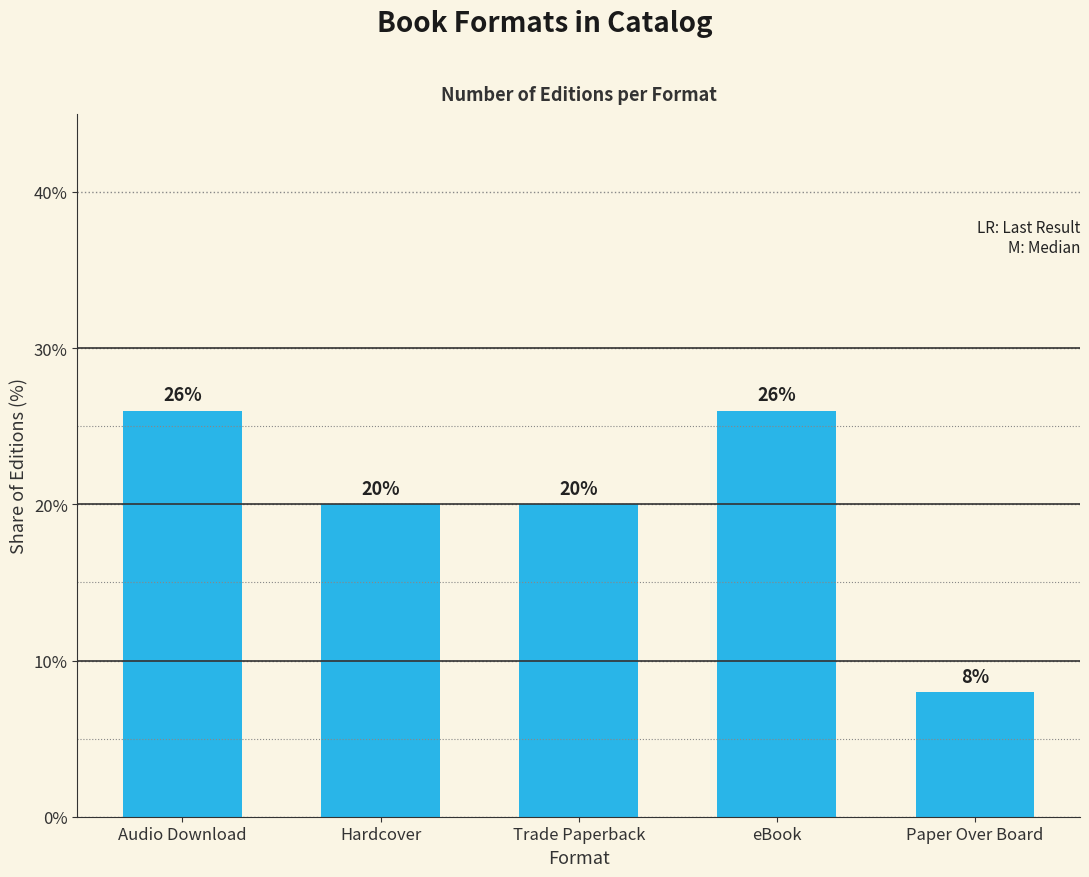

The chart shows a value of 12 at Trade Paperback. True or false?

False